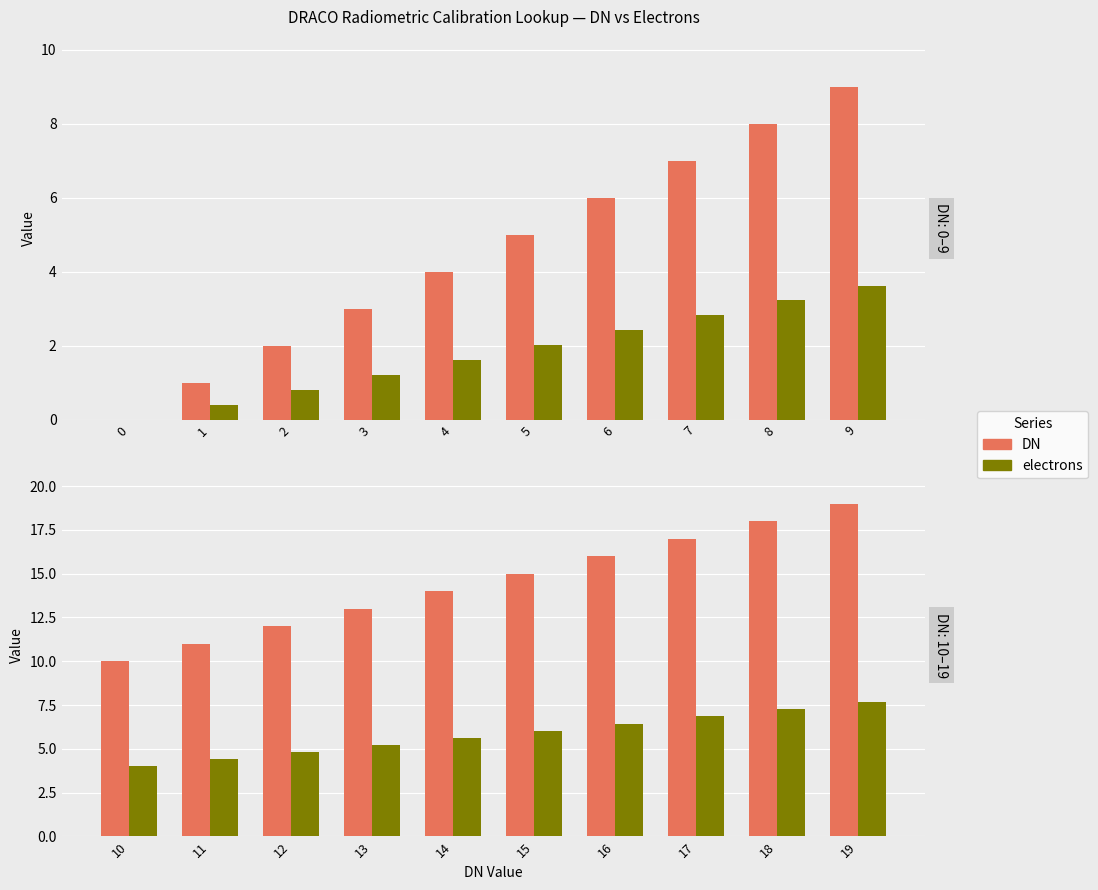

Which has a higher value, 11 or 10?

11